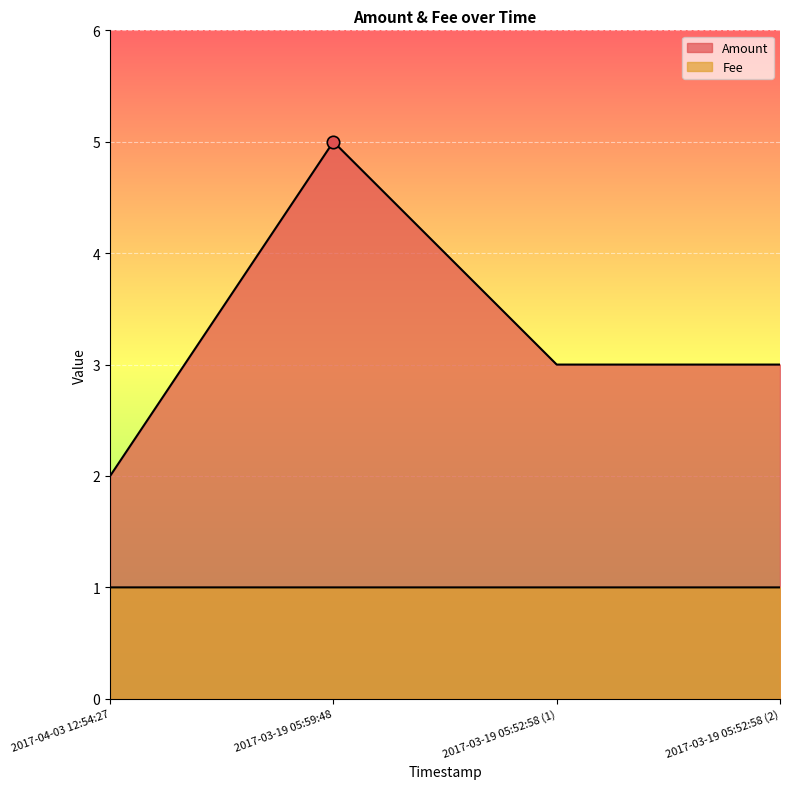

Which series reaches the minimum Y coordinate?

Fee